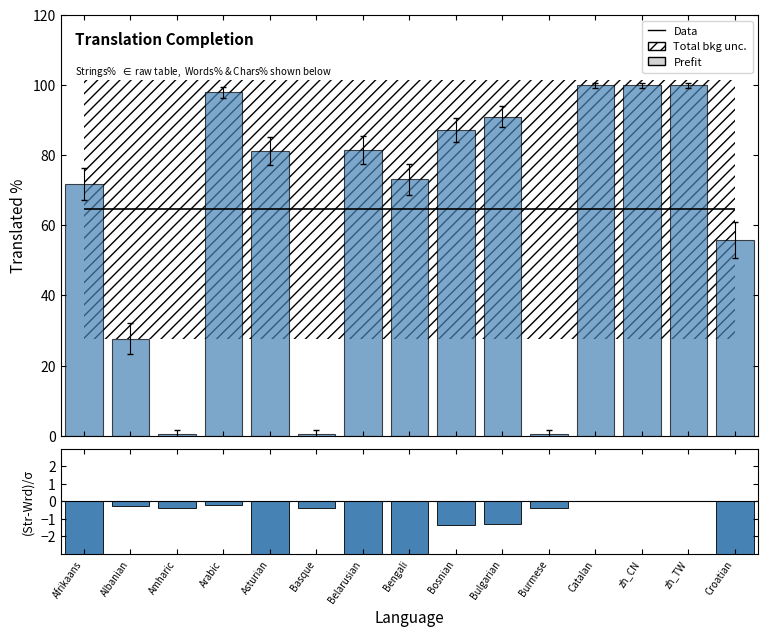

True or false: translated_percent has a value of 109.4 at Afrikaans.

False